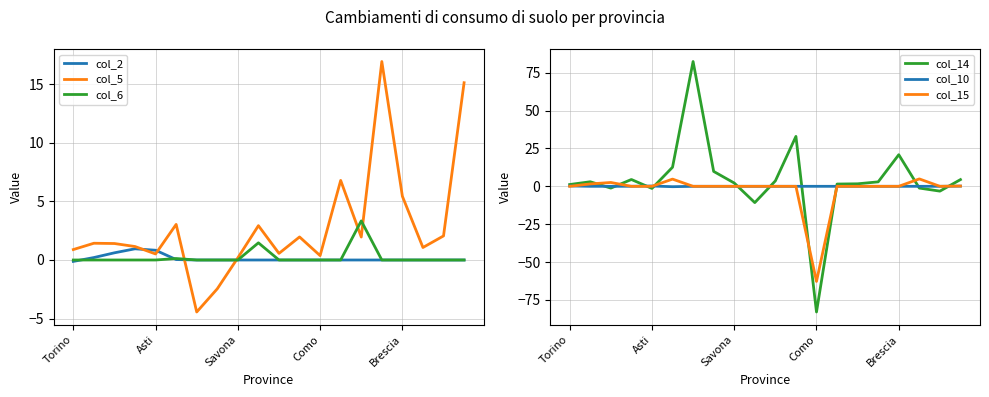

How many times do col_14 and col_15 cross each other?

10